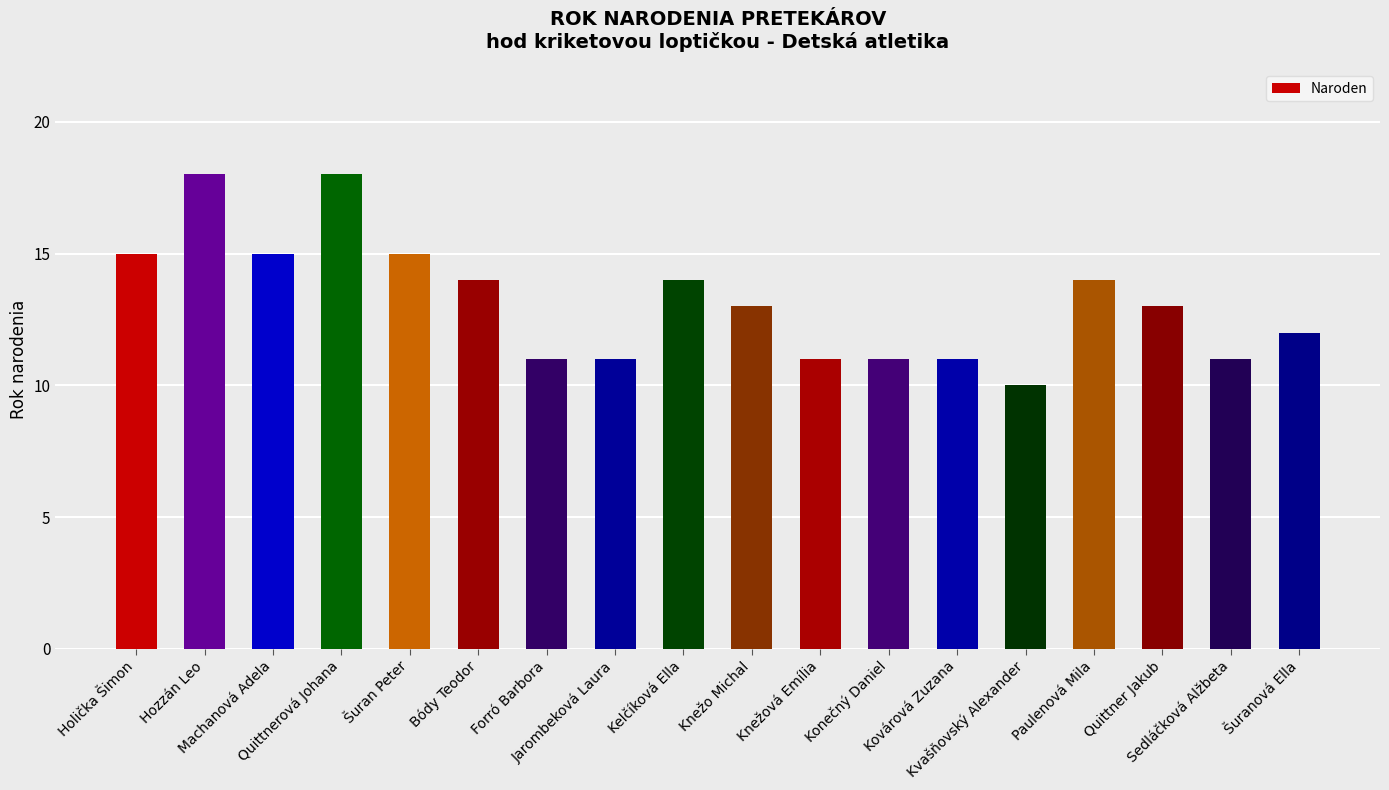

Does the chart contain stacked bars?

No